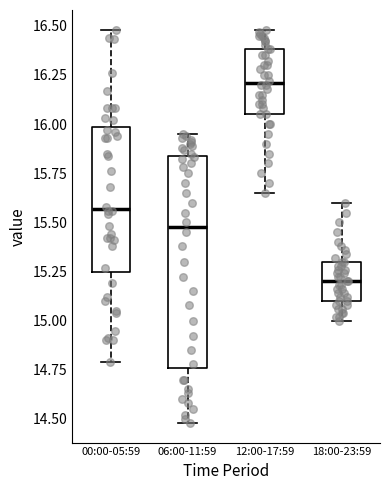

Reading left to right, read every box against the y-axis: the position of its median line, the range the box covers, and the ends of its whiskers. The values are not printed on the chart, so give them approximately, as read against the axis.

00:00-05:59: median 15.55, box 15.25 to 16.00, whiskers 14.80 to 16.50
06:00-11:59: median 15.50, box 14.75 to 15.85, whiskers 14.50 to 15.95
12:00-17:59: median 16.20, box 16.05 to 16.40, whiskers 15.65 to 16.50
18:00-23:59: median 15.20, box 15.10 to 15.30, whiskers 15.00 to 15.60